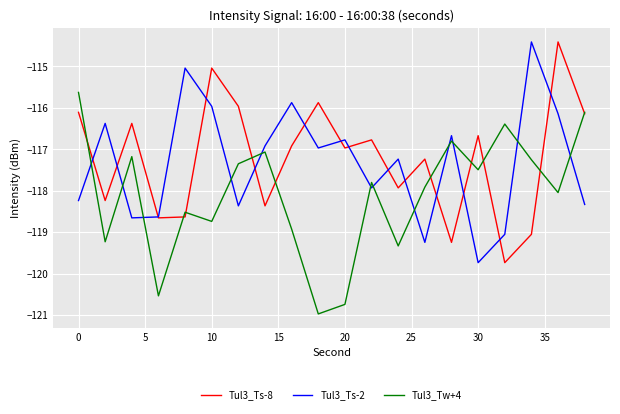

True or false: Tul3_Ts-2 and Tul3_Tw+4 intersect in this chart.

True